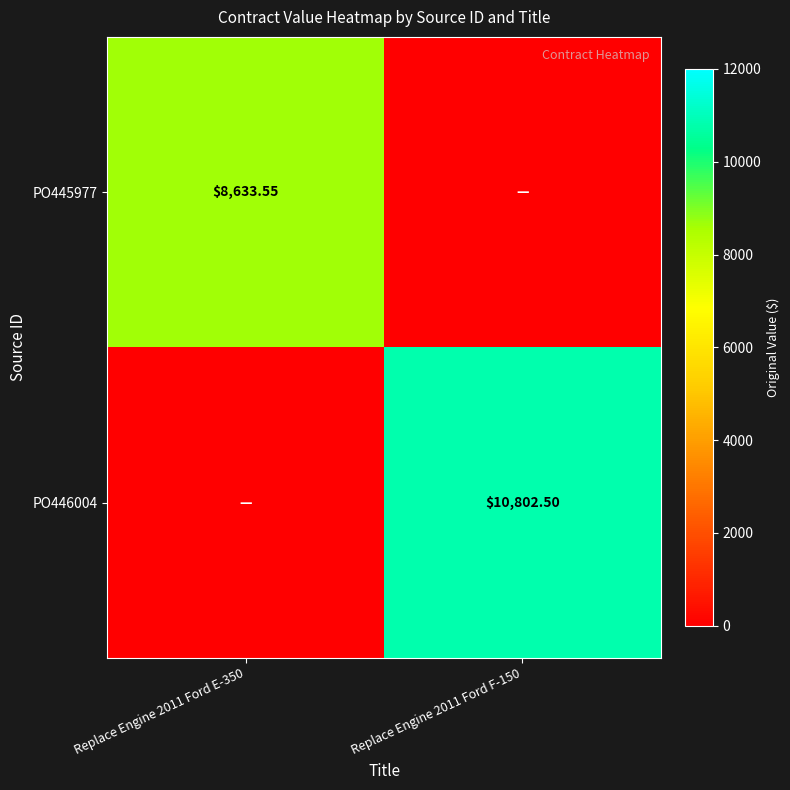

How many positive values does the PO445977 series have?

1